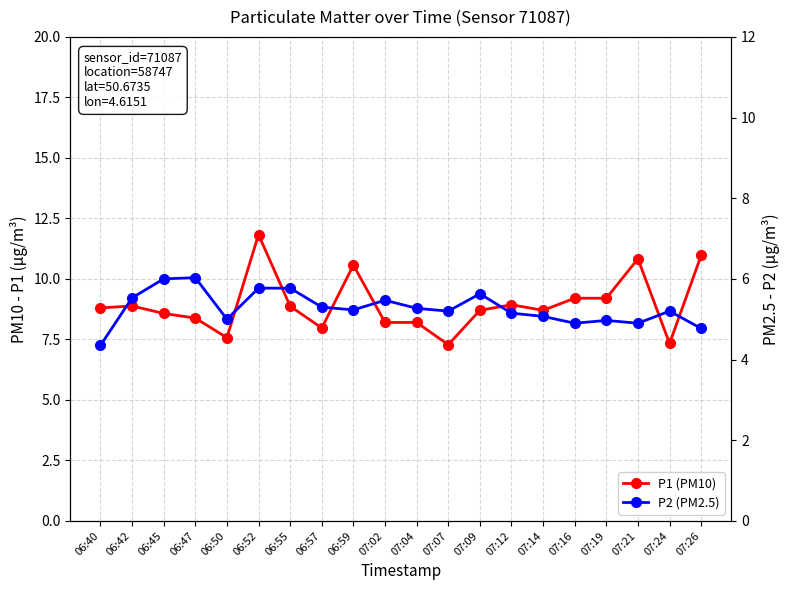

What is the difference between the highest and lowest values at 06:55?

3.1